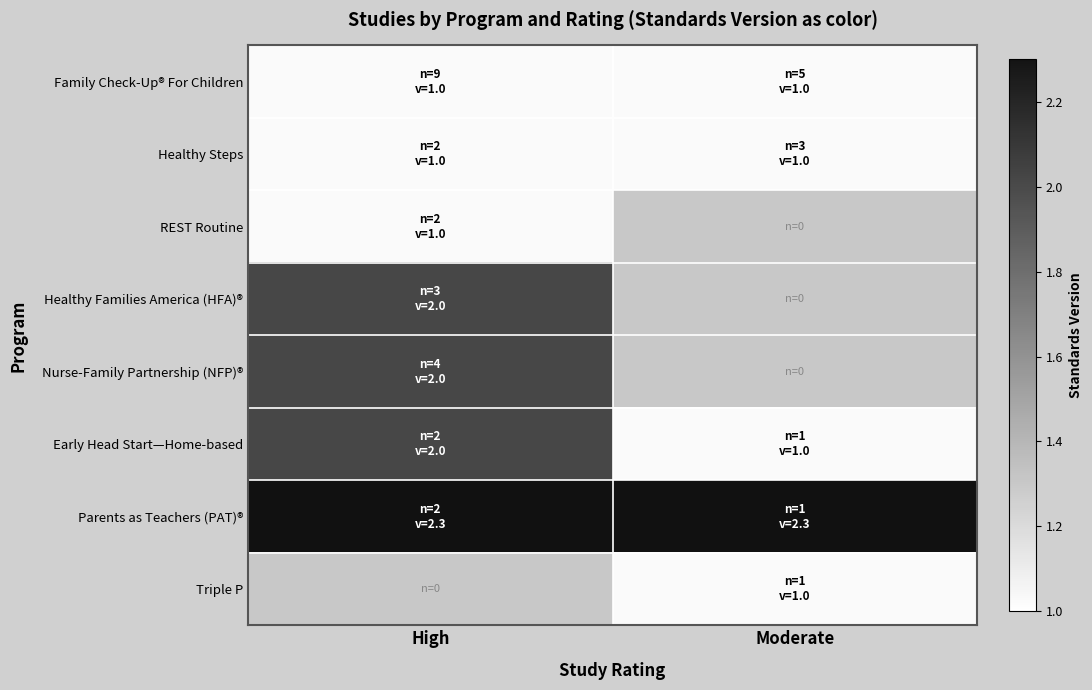

Reading right to left, transcribe all the data shown in this chart.

Family Check-Up® For Children: Moderate=1.0	High=1.0
Healthy Steps: Moderate=1.0	High=1.0
REST Routine: Moderate=0.0	High=1.0
Healthy Families America (HFA)®: Moderate=0.0	High=2.0
Nurse-Family Partnership (NFP)®: Moderate=0.0	High=2.0
Early Head Start—Home-based: Moderate=1.0	High=2.0
Parents as Teachers (PAT)®: Moderate=2.3	High=2.3
Triple P: Moderate=1.0	High=0.0